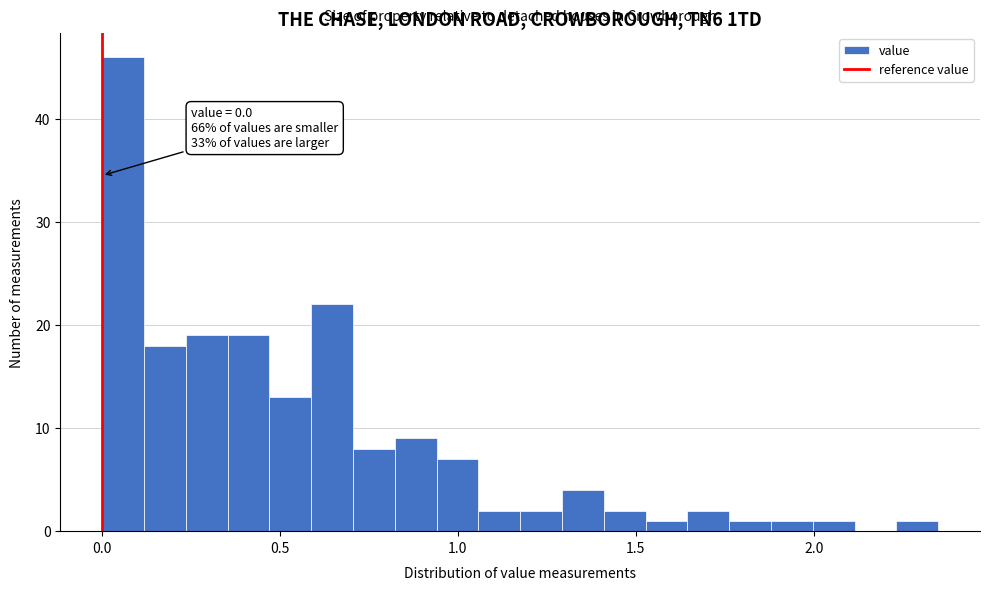

Read against the x-axis, roughly where is the centre of the tallest bar?

0.05